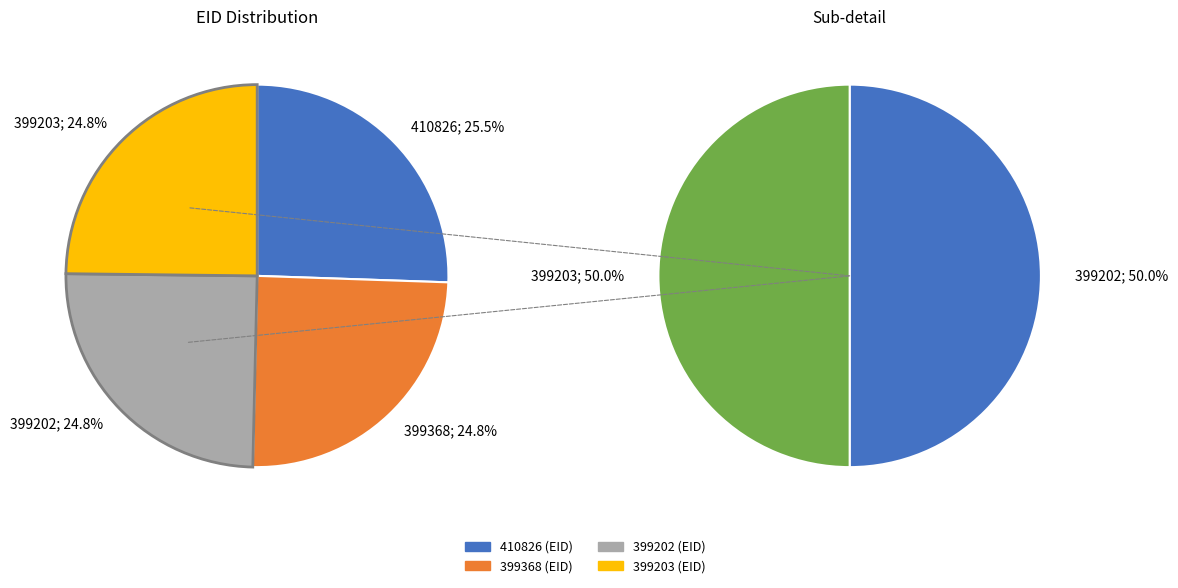

How many segments does this pie chart have?

4